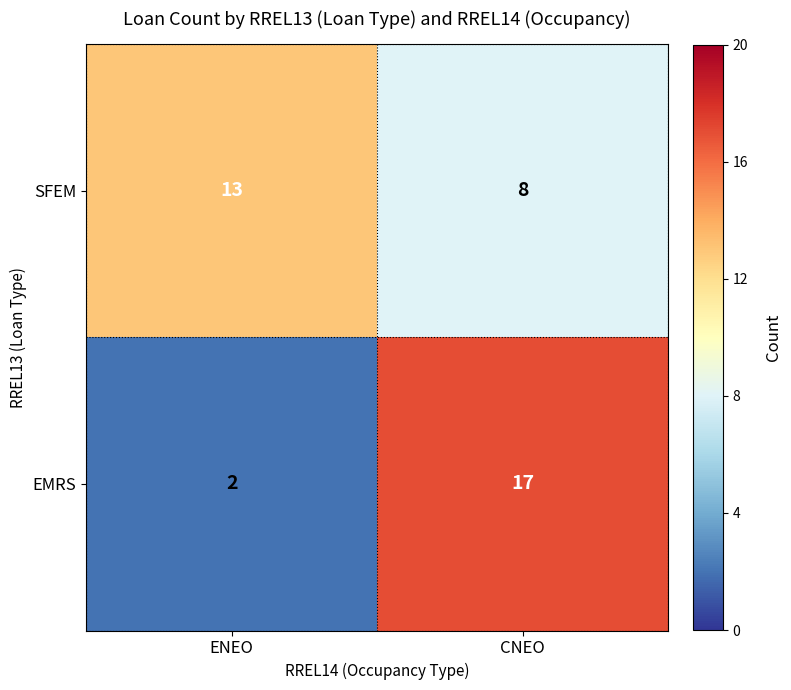

Reading left to right, extract all data points from this chart.

SFEM: ENEO=13	CNEO=8
EMRS: ENEO=2	CNEO=17